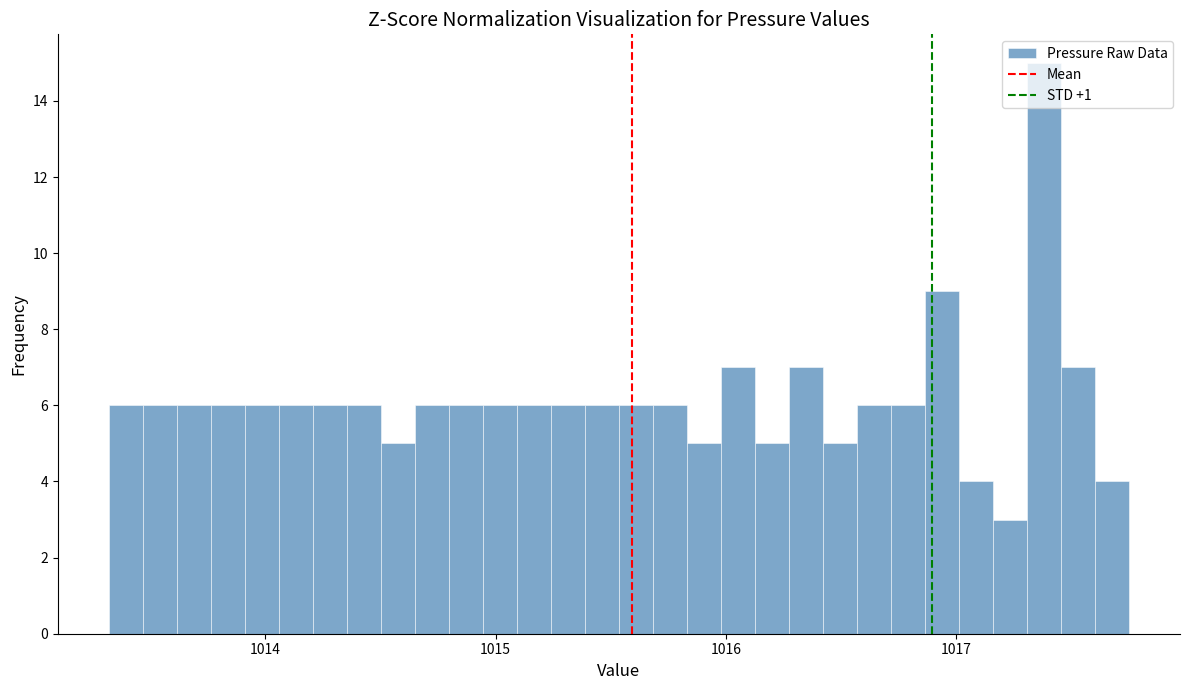

Around what value on the x-axis is the tallest bar? Give the approximate position of its centre, as read against the axis.

1017.4